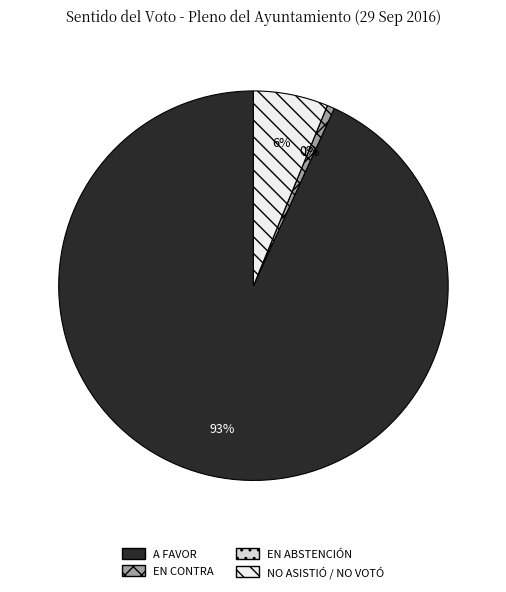

Does NO ASISTIÓ / NO VOTÓ account for over 50% of the chart?

No